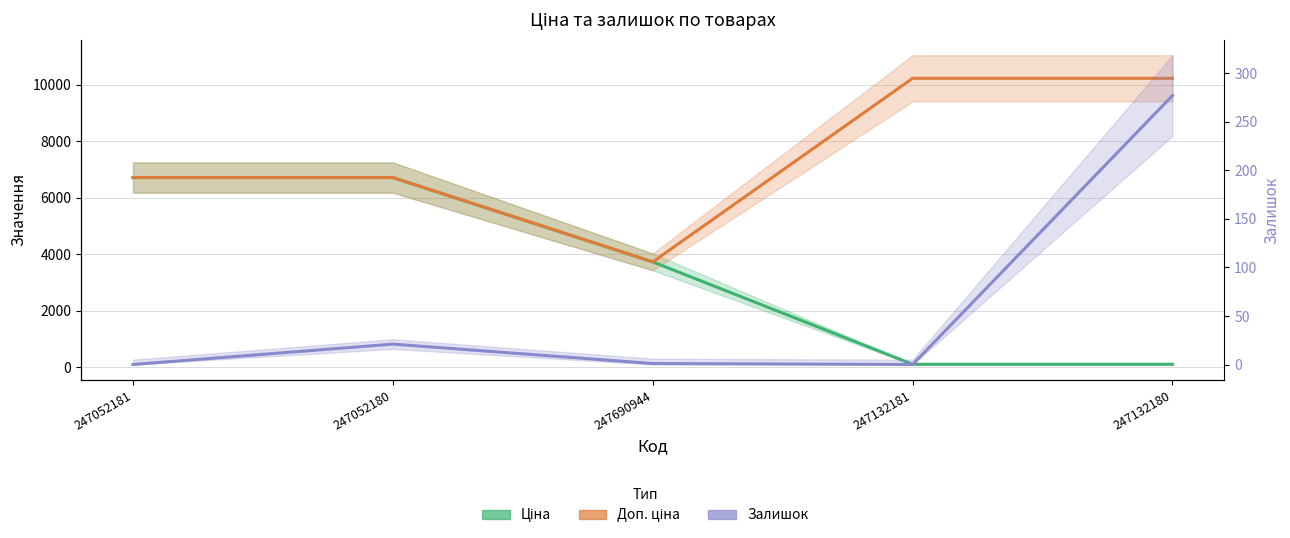

Where is the first local minimum for Залишок?

247132181